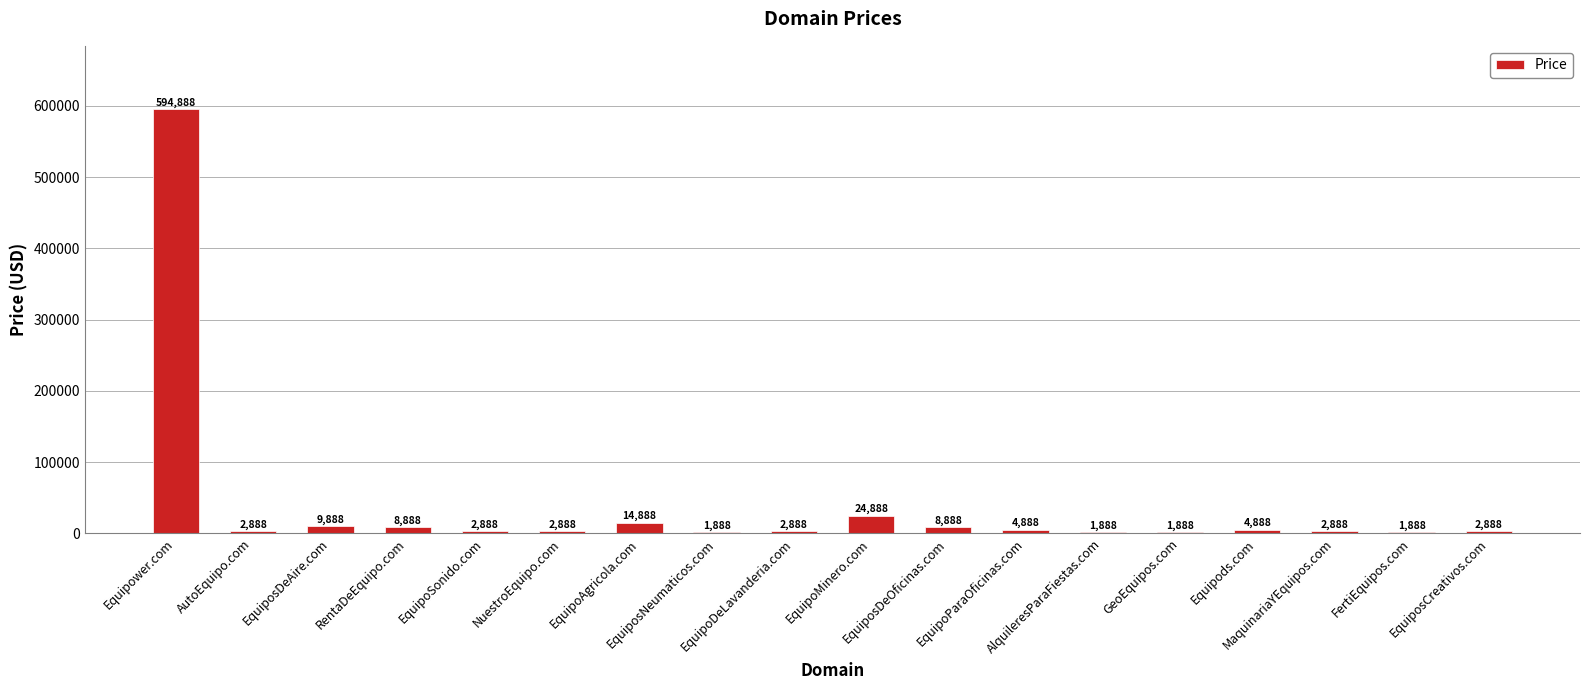

What value does the data have at EquiposDeAire.com?

9888